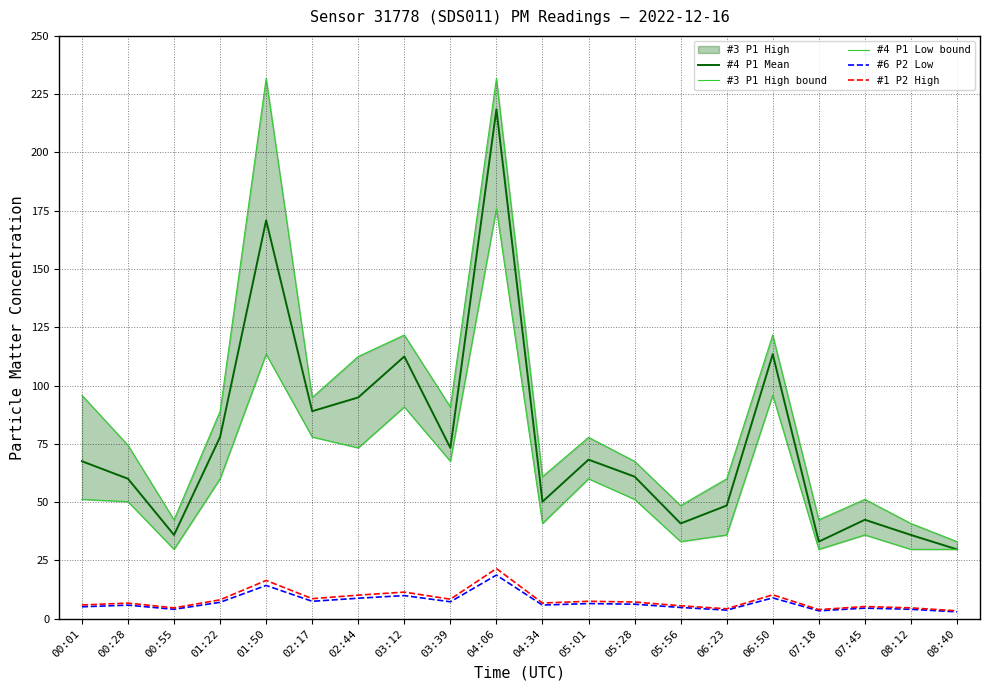

True or false: #3 P1 High bound and #6 P2 Low intersect in this chart.

False